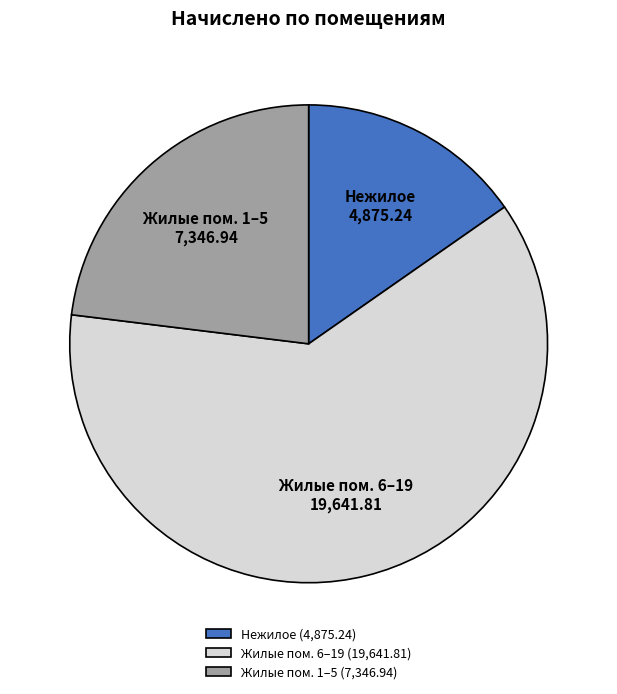

Approximately how many times larger is the value at Жилые пом. 6–19 compared to Жилые пом. 1–5?

2.7